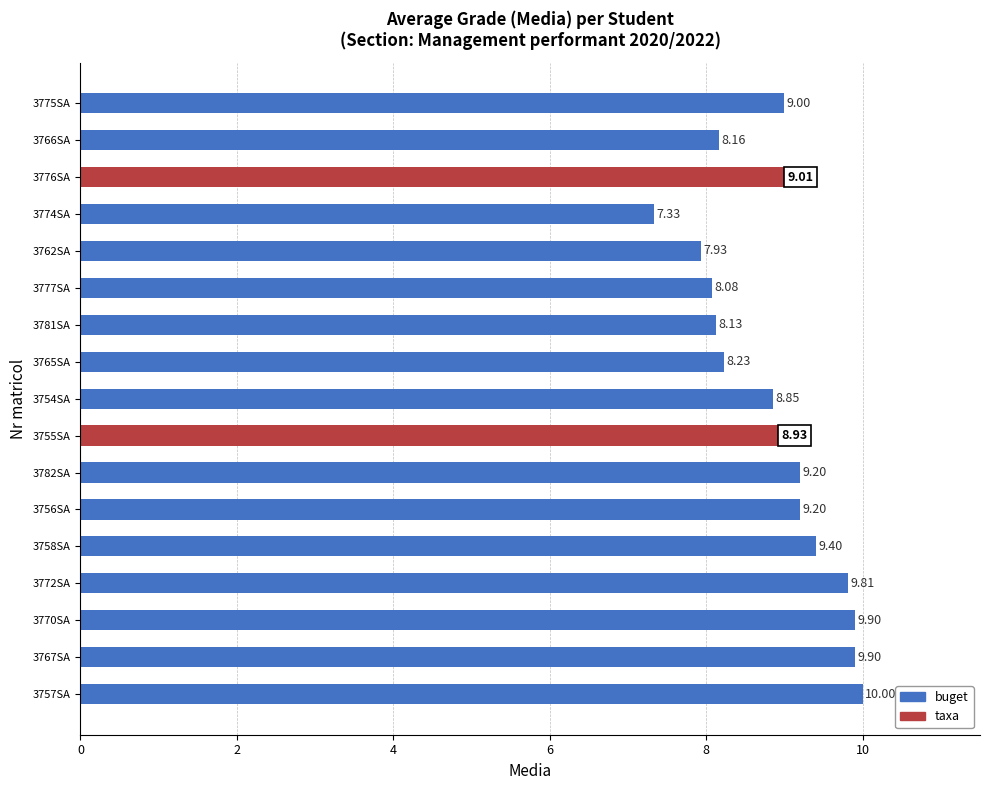

Are the bars grouped side by side (vs. stacked)?

No